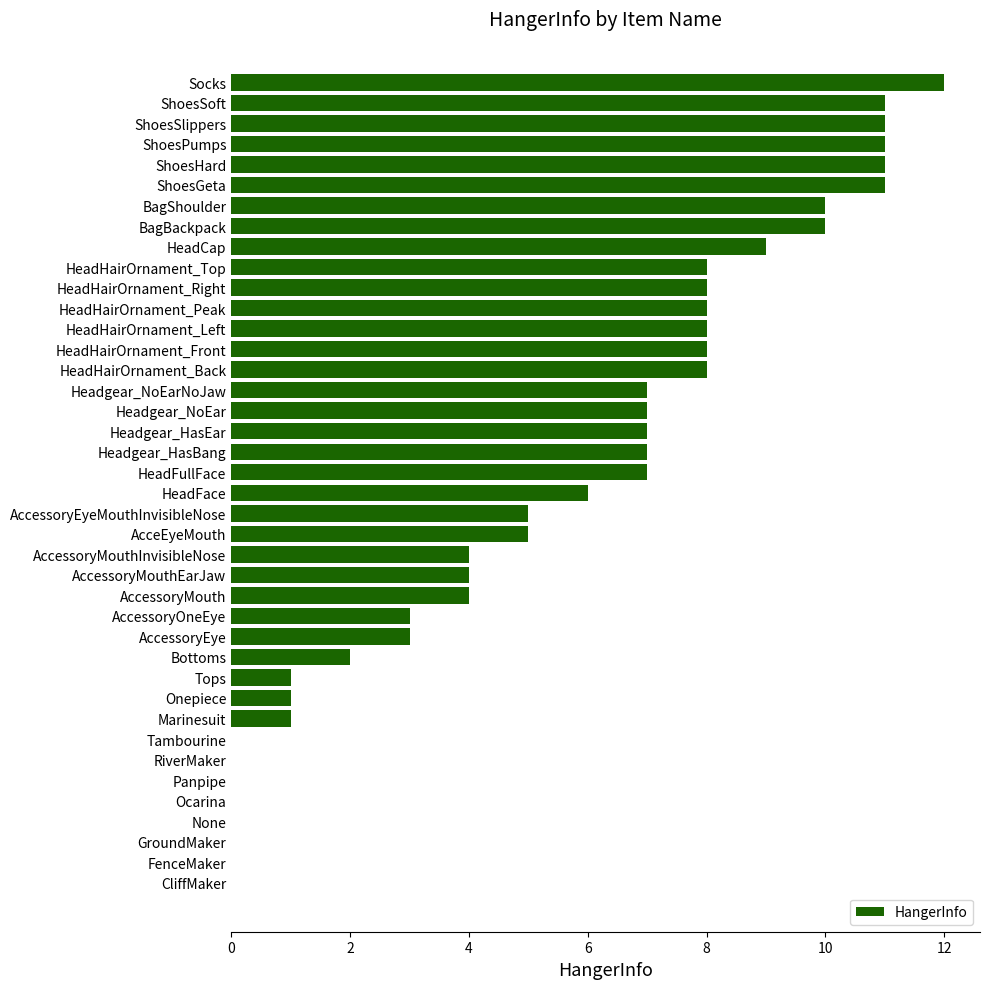

What is the change in value from HeadHairOrnament_Front to GroundMaker?

-8